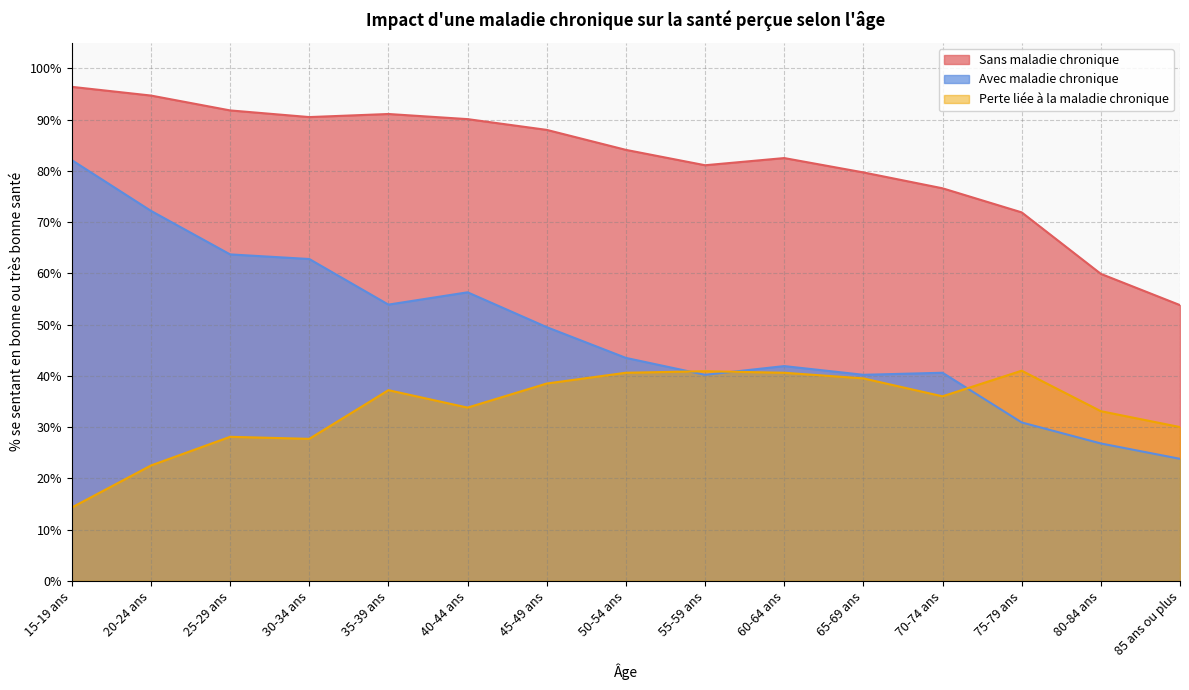

What is the difference between the highest and lowest values at 20-24 ans?

72.2